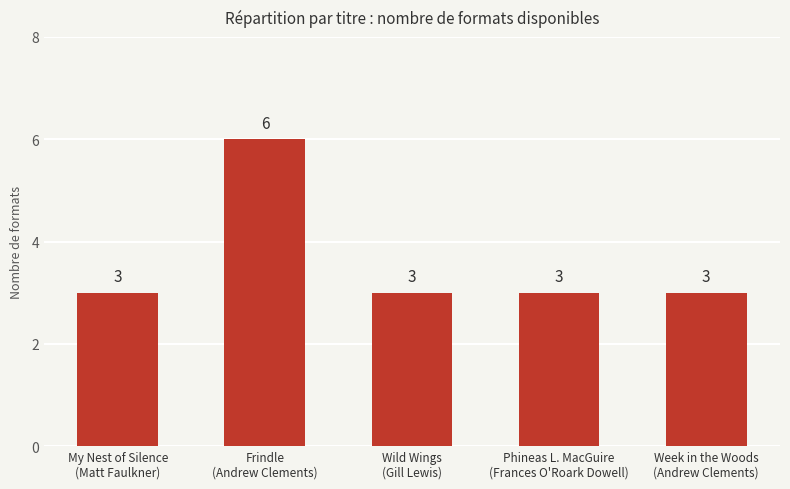

What is the sum of the values at Week in the Woods
(Andrew Clements) and Phineas L. MacGuire
(Frances O'Roark Dowell)?

6